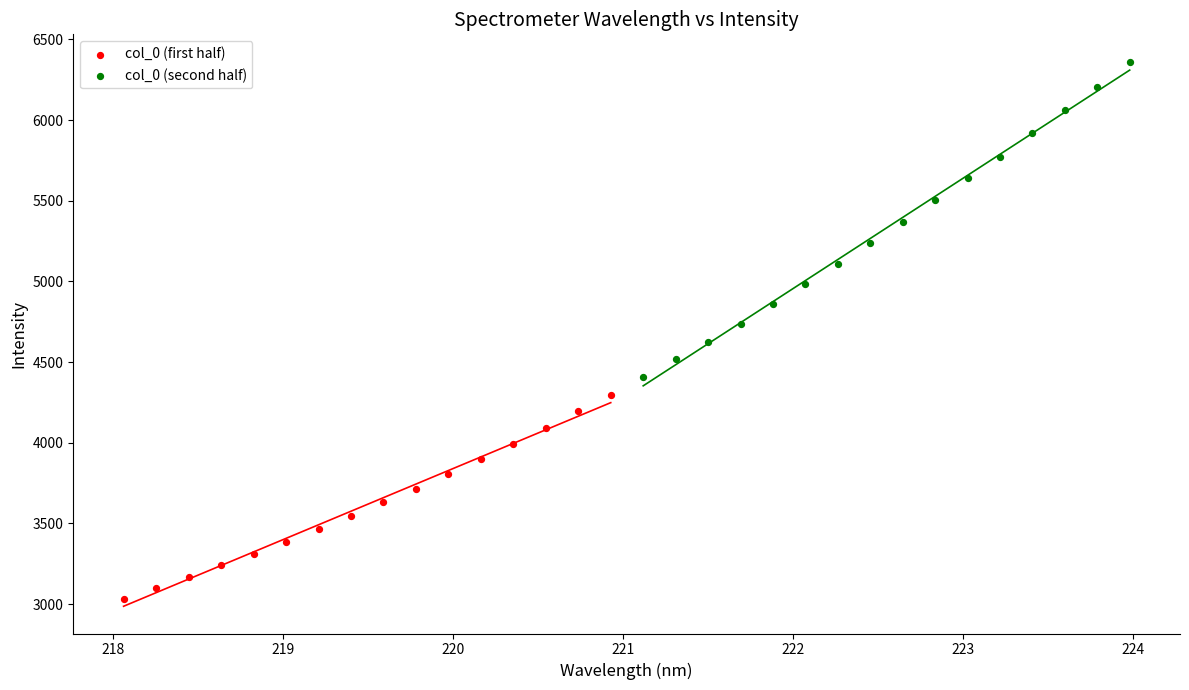

Which series has the widest spread of Y values?

col_0 (second half)